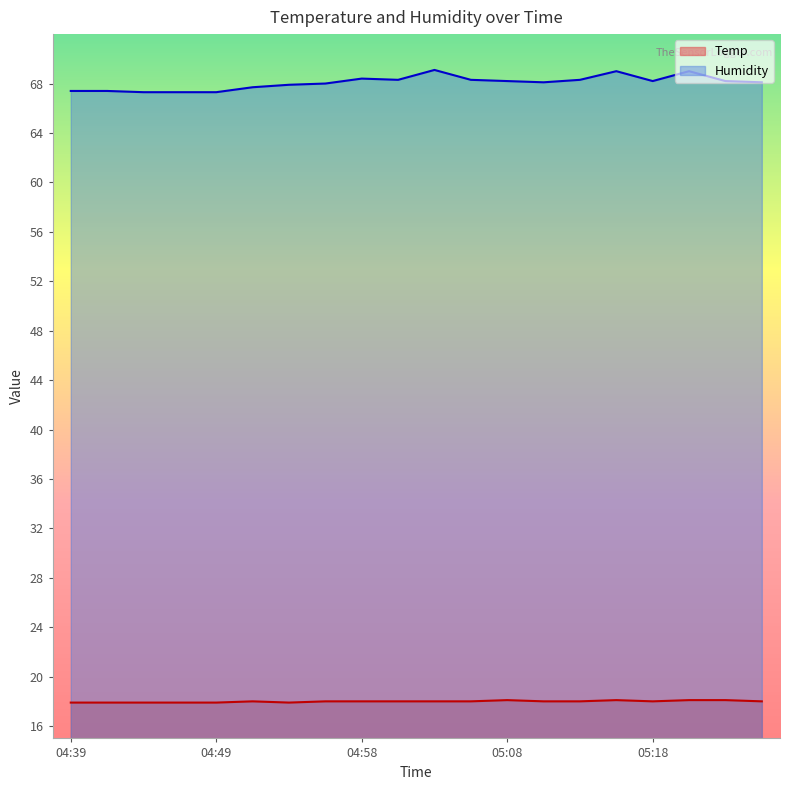

True or false: Temp has more than 1 interior local peaks.

True